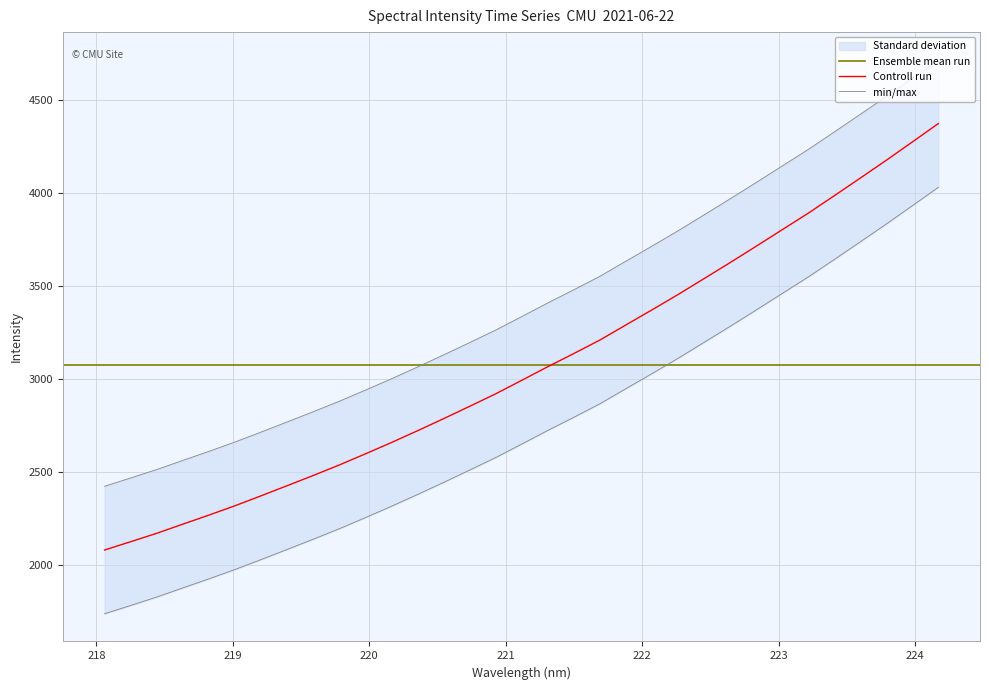

What is the ratio of the value at 219.3979 to the value at 221.4993?

0.8